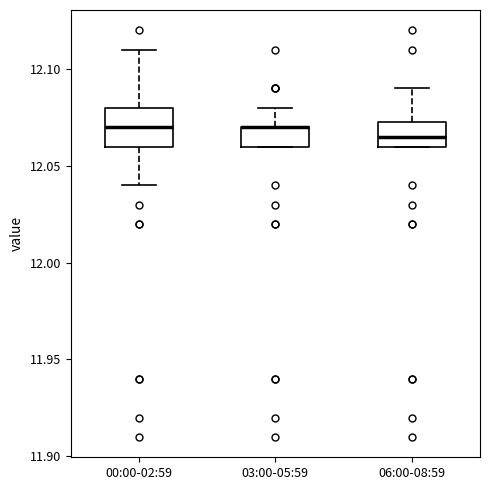

Comparing the boxes themselves (not the whiskers), which one is the tallest?

00:00-02:59